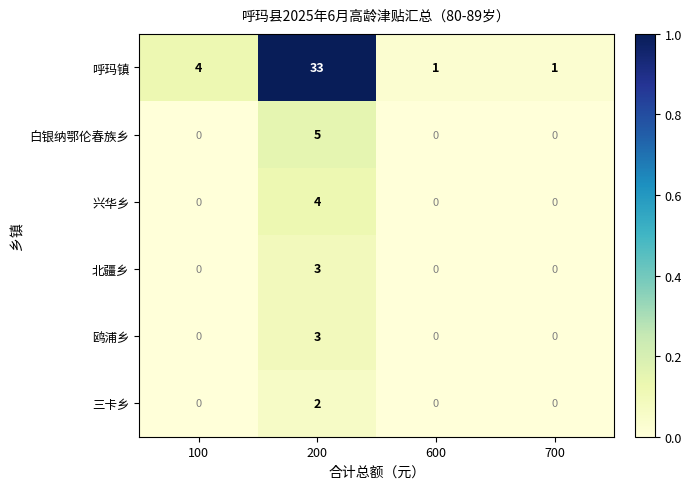

Which series has the largest total across all categories?

呼玛镇